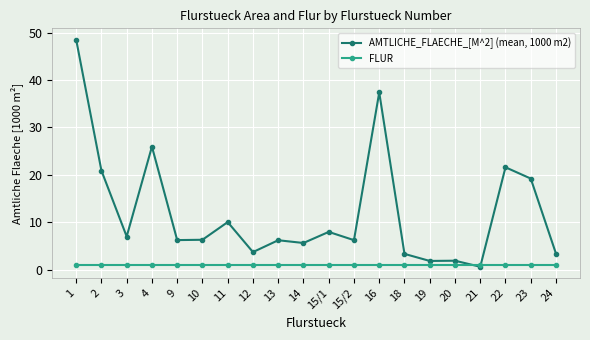

Which series has the largest total across all categories?

AMTLICHE_FLAECHE_[M^2] (mean, 1000 m2)